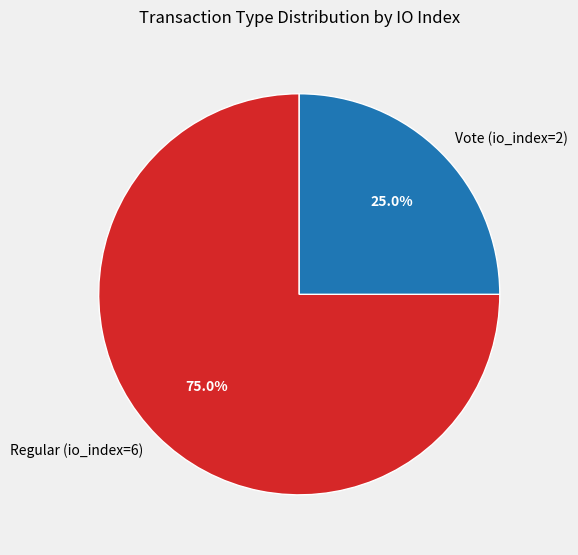

Between Regular (io_index=6) and Vote (io_index=2), which is larger?

Regular (io_index=6)